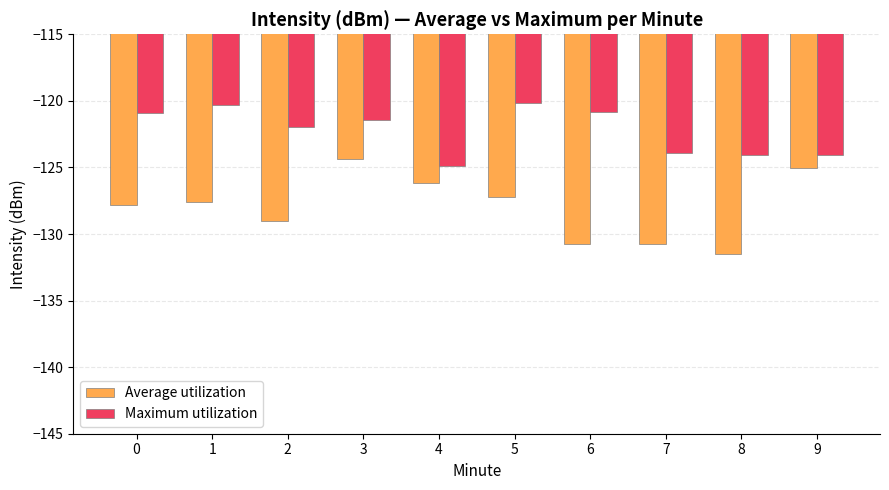

How many categories are shown in the chart?

10